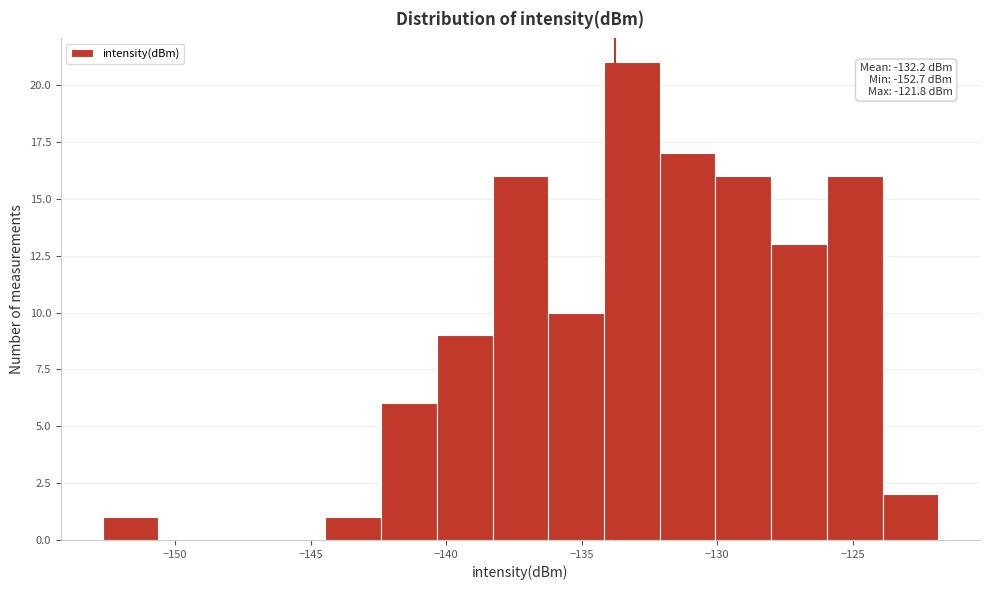

Which range on the x-axis has the tallest bar?

-134.0 to -132.0